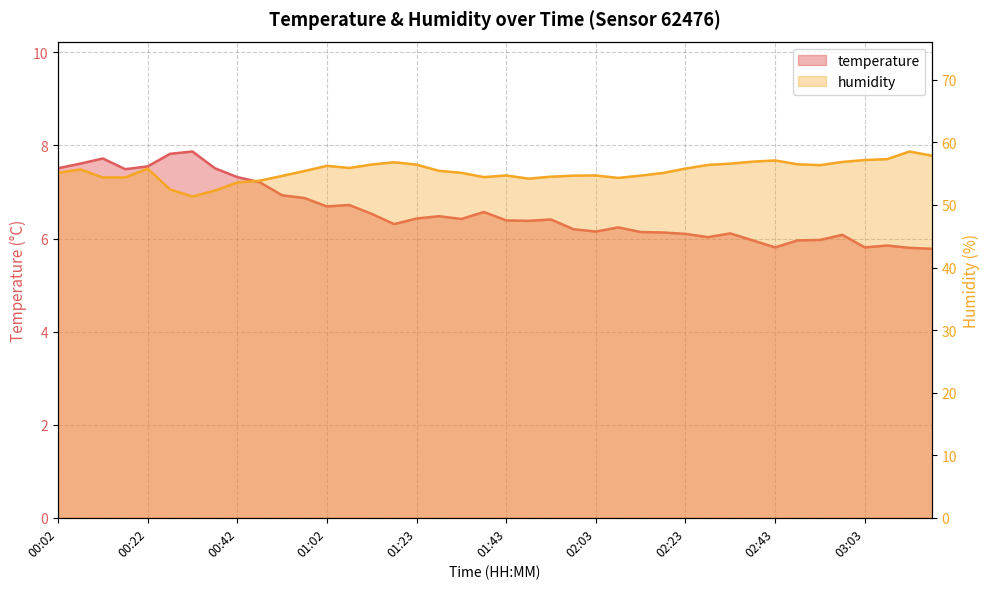

What is the difference between the second highest and minimum values in the temperature series?

2.0